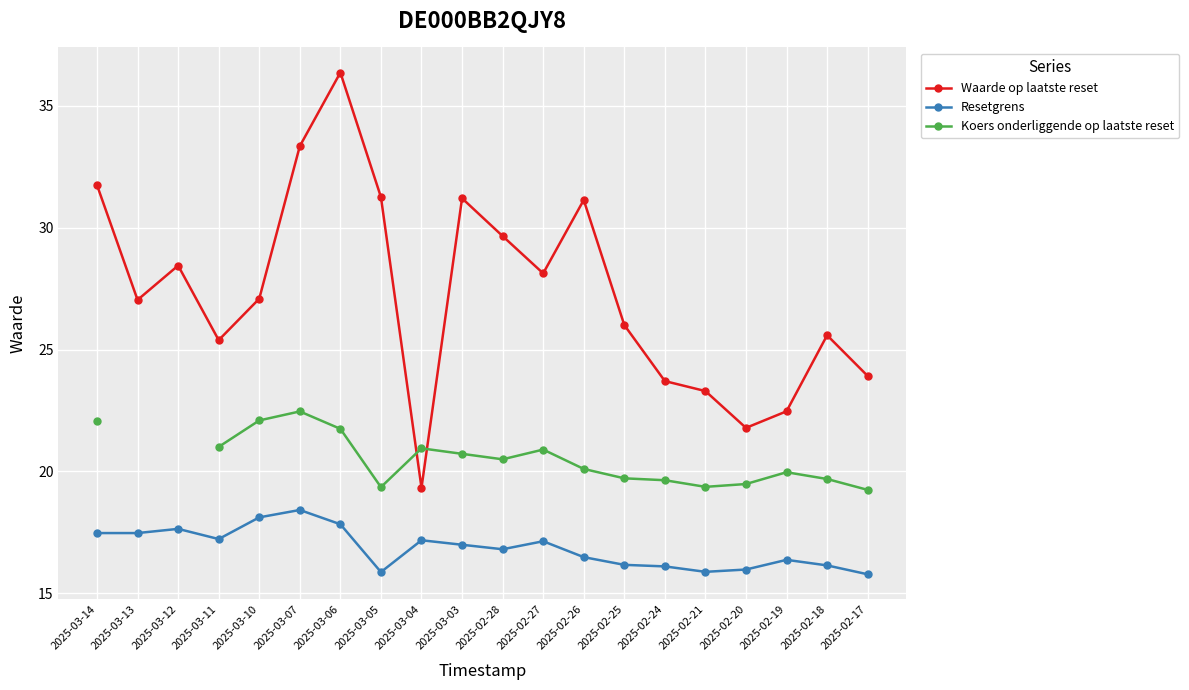

What is the difference between the Resetgrens values at 2025-02-24 and 2025-03-14?

1.4